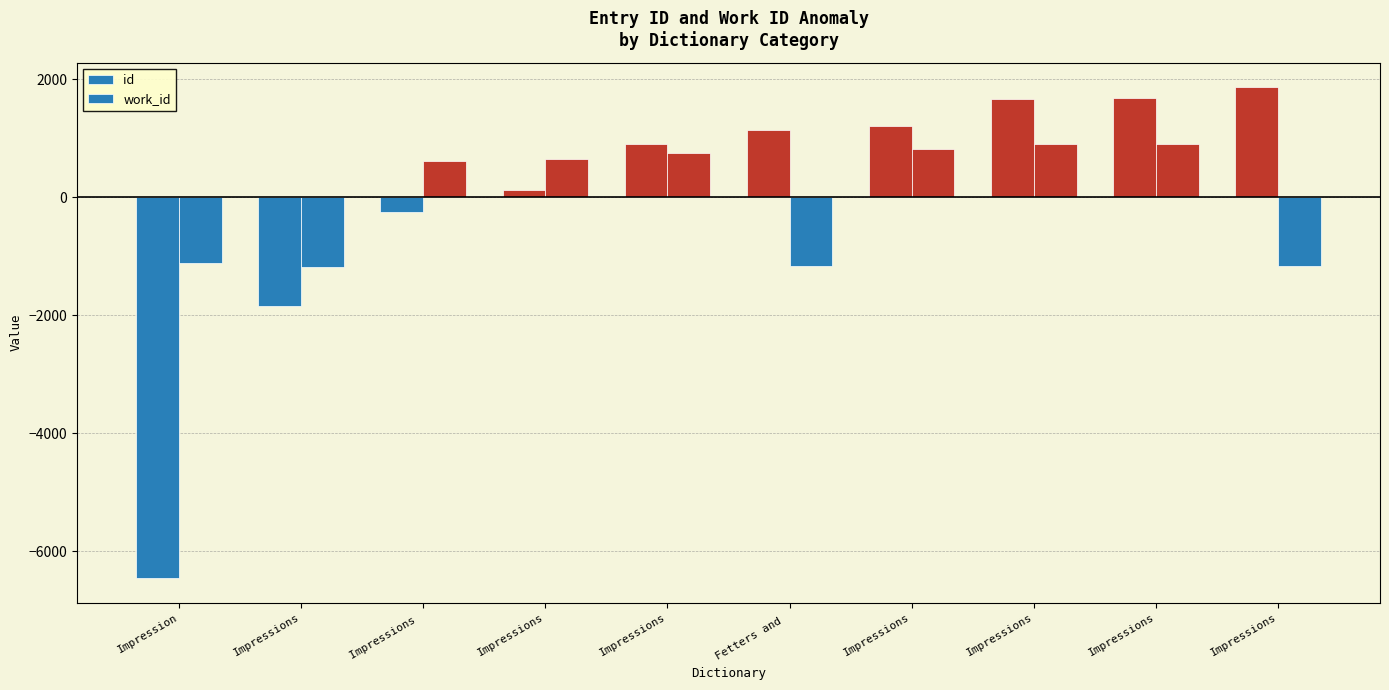

How many values in the id series exceed 1133?

5